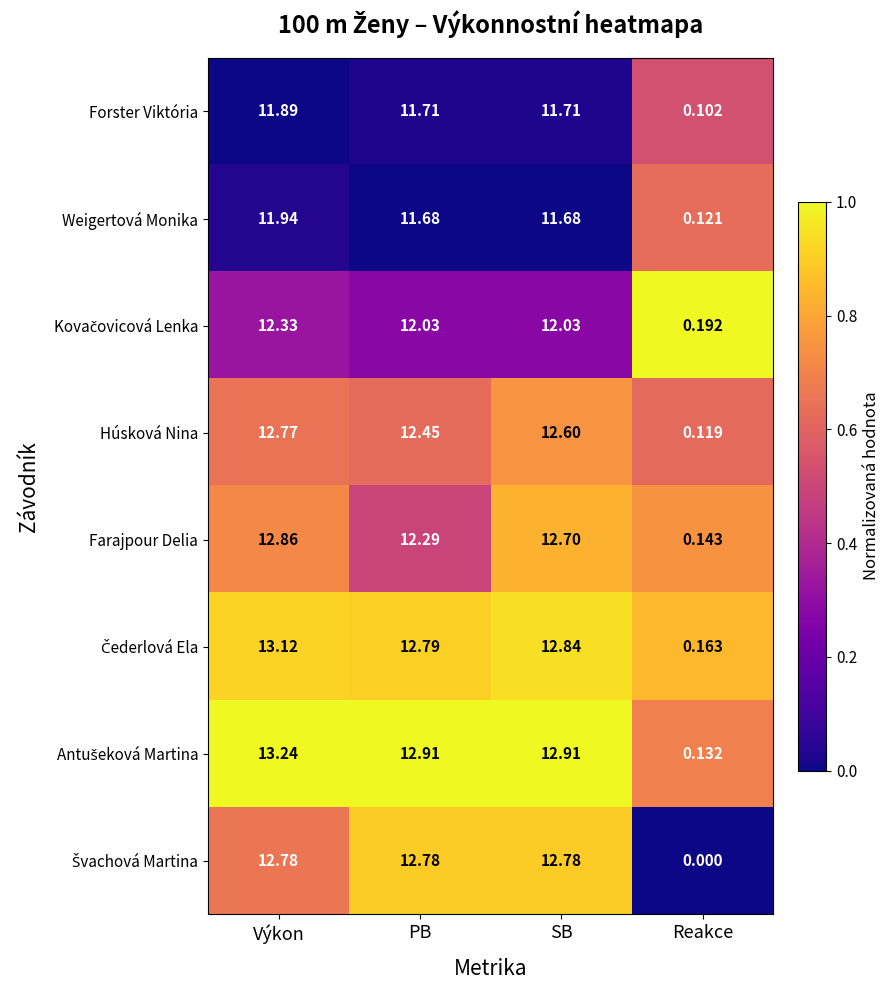

Where is Húsková Nina nearest to the value 6?

Reakce